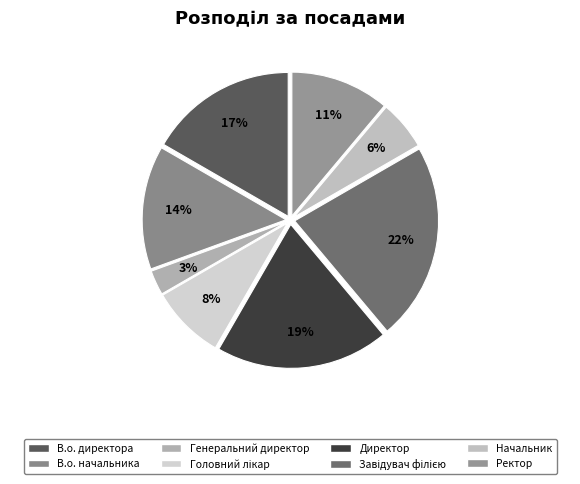

Which category has the smallest portion of the pie?

Генеральний директор